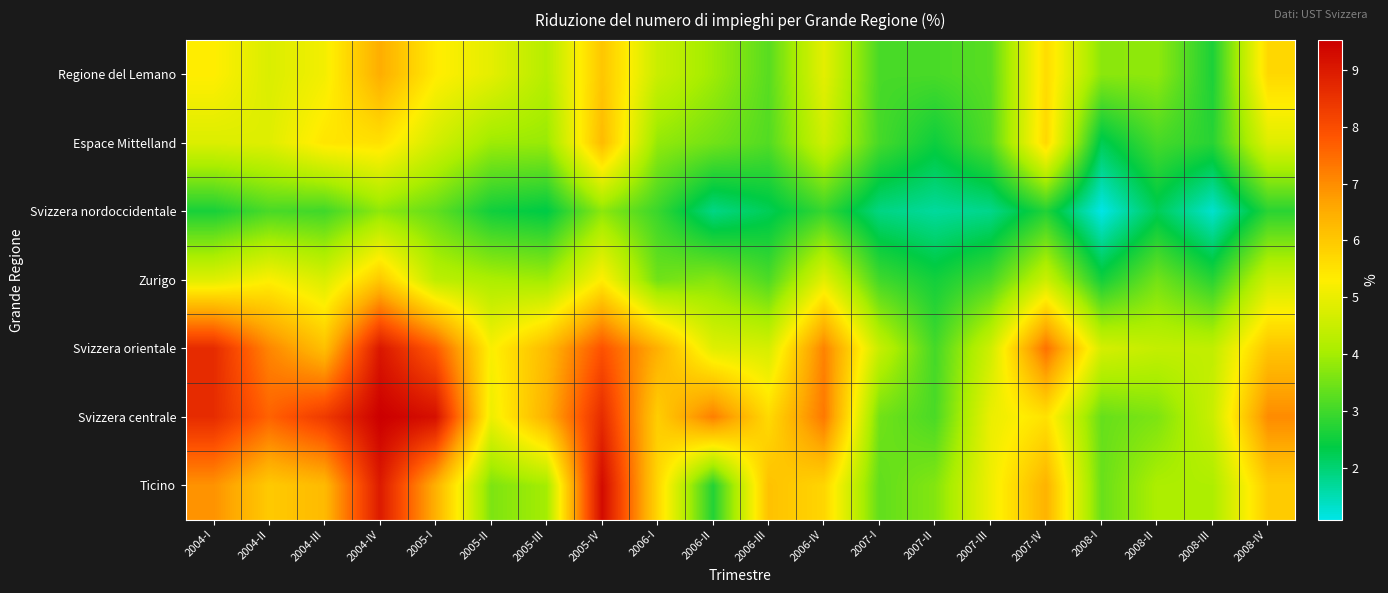

Reading right to left, list all the values displayed in this chart.

Regione del Lemano: 2008-IV=5.7	2008-III=2.6	2008-II=3.8	2008-I=3.7	2007-IV=5.6	2007-III=3.2	2007-II=3.1	2007-I=3.1	2006-IV=4.9	2006-III=3.2	2006-II=3.9	2006-I=4.5	2005-IV=6.0	2005-III=4.2	2005-II=4.9	2005-I=5.4	2004-IV=6.5	2004-III=5.1	2004-II=4.8	2004-I=5.3
Espace Mittelland: 2008-IV=4.8	2008-III=2.8	2008-II=3.1	2008-I=2.2	2007-IV=5.7	2007-III=3.2	2007-II=2.5	2007-I=3.1	2006-IV=4.6	2006-III=3.2	2006-II=3.5	2006-I=3.8	2005-IV=6.2	2005-III=3.9	2005-II=3.9	2005-I=4.7	2004-IV=5.5	2004-III=5.5	2004-II=4.8	2004-I=4.8
Svizzera nordoccidentale: 2008-IV=2.8	2008-III=1.3	2008-II=2.2	2008-I=1.1	2007-IV=2.7	2007-III=1.8	2007-II=1.7	2007-I=1.9	2006-IV=2.9	2006-III=2.2	2006-II=1.9	2006-I=2.9	2005-IV=3.8	2005-III=2.3	2005-II=2.5	2005-I=3.3	2004-IV=3.8	2004-III=3.0	2004-II=3.1	2004-I=2.6
Zurigo: 2008-IV=4.6	2008-III=2.8	2008-II=3.5	2008-I=2.6	2007-IV=4.5	2007-III=3.1	2007-II=2.6	2007-I=3.0	2006-IV=4.9	2006-III=3.1	2006-II=3.7	2006-I=3.5	2005-IV=5.3	2005-III=4.0	2005-II=4.1	2005-I=4.3	2004-IV=6.0	2004-III=4.8	2004-II=5.3	2004-I=4.8
Svizzera orientale: 2008-IV=6.1	2008-III=4.4	2008-II=4.4	2008-I=4.7	2007-IV=7.4	2007-III=4.6	2007-II=3.0	2007-I=4.5	2006-IV=7.1	2006-III=4.7	2006-II=4.9	2006-I=6.5	2005-IV=7.9	2005-III=6.2	2005-II=5.2	2005-I=7.8	2004-IV=9.1	2004-III=6.2	2004-II=7.1	2004-I=8.7
Svizzera centrale: 2008-IV=7.0	2008-III=4.5	2008-II=3.6	2008-I=3.4	2007-IV=5.5	2007-III=5.0	2007-II=3.1	2007-I=3.5	2006-IV=7.3	2006-III=5.7	2006-II=7.2	2006-I=5.9	2005-IV=8.6	2005-III=6.4	2005-II=5.1	2005-I=9.2	2004-IV=9.5	2004-III=8.3	2004-II=7.6	2004-I=8.6
Ticino: 2008-IV=5.9	2008-III=4.1	2008-II=4.1	2008-I=3.4	2007-IV=6.4	2007-III=5.1	2007-II=3.7	2007-I=3.3	2006-IV=5.8	2006-III=6.1	2006-II=2.7	2006-I=5.7	2005-IV=9.3	2005-III=4.0	2005-II=3.6	2005-I=6.4	2004-IV=9.0	2004-III=6.3	2004-II=6.0	2004-I=6.9